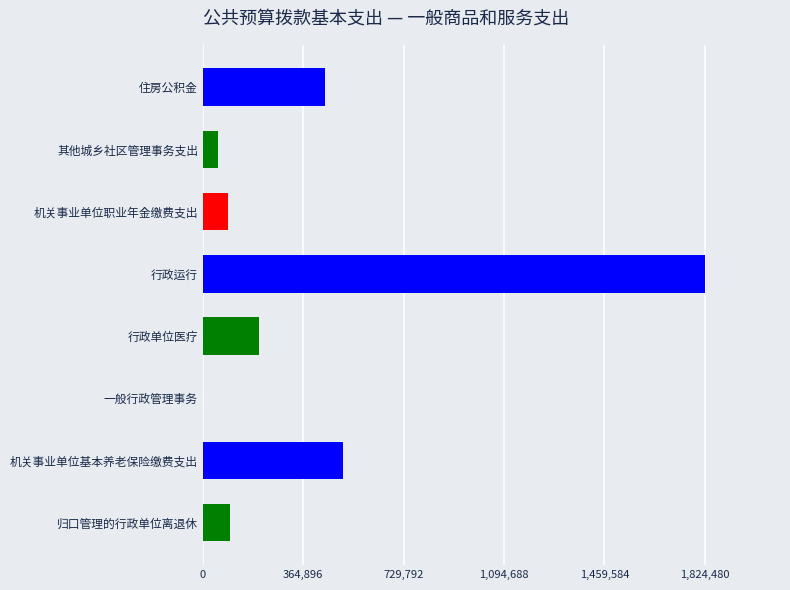

Which label corresponds to the largest value in the chart?

行政运行